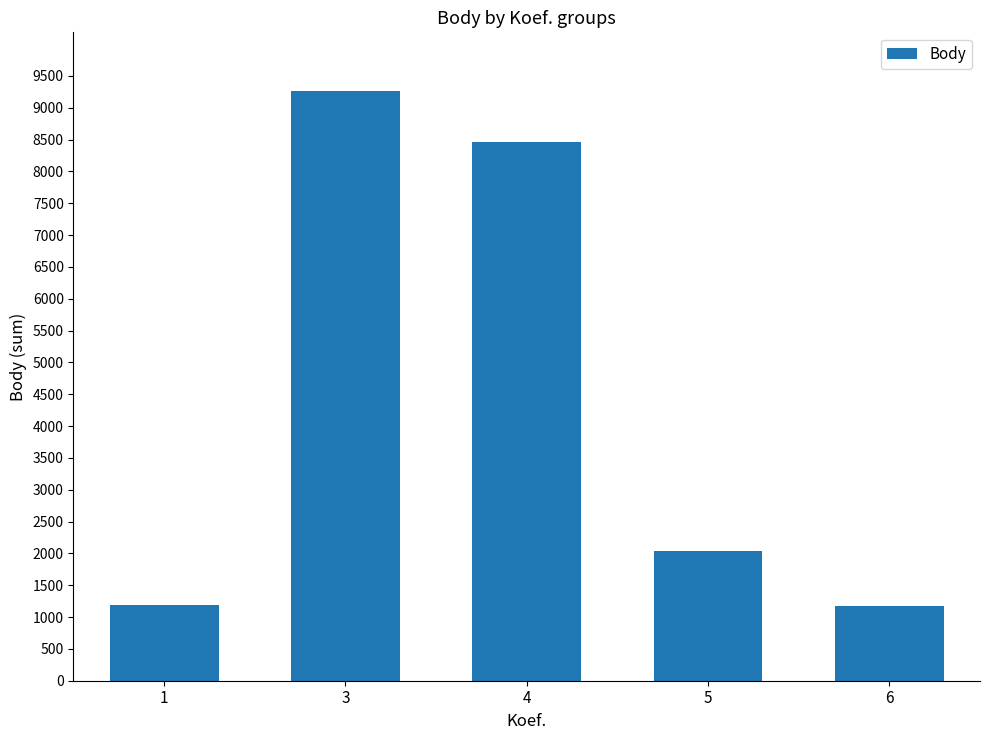

Count the number of data series in this chart.

1